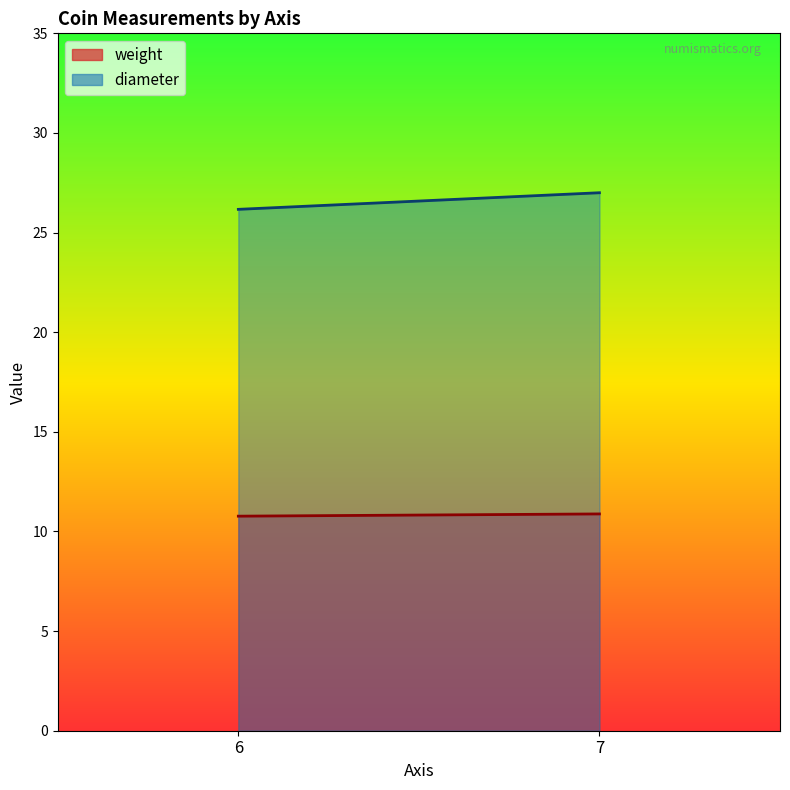

What is the average value of the weight series?

10.8